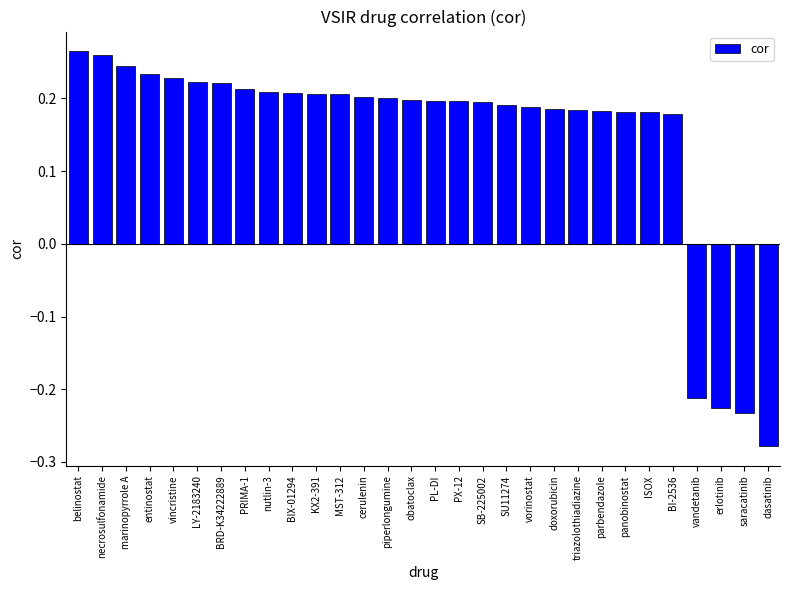

Does the chart contain stacked bars?

No